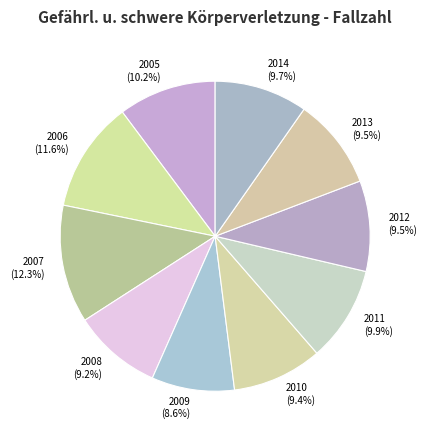

Combined, do 2005 and 2014 account for over 50%?

No